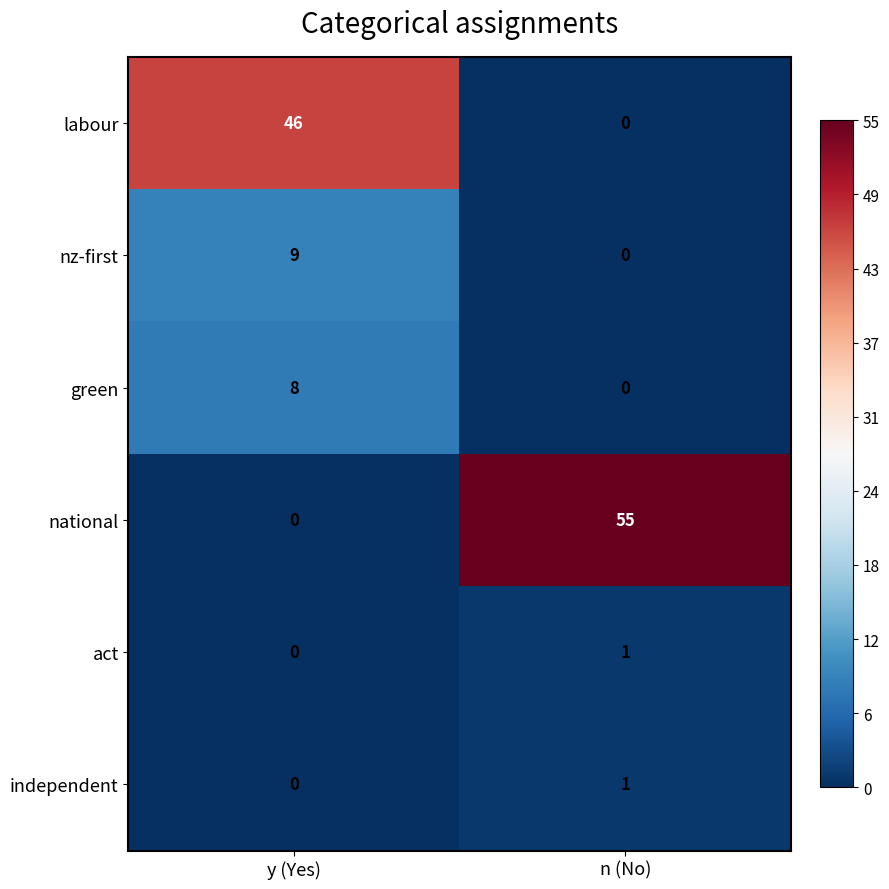

What is the maximum value shown in the chart?

55